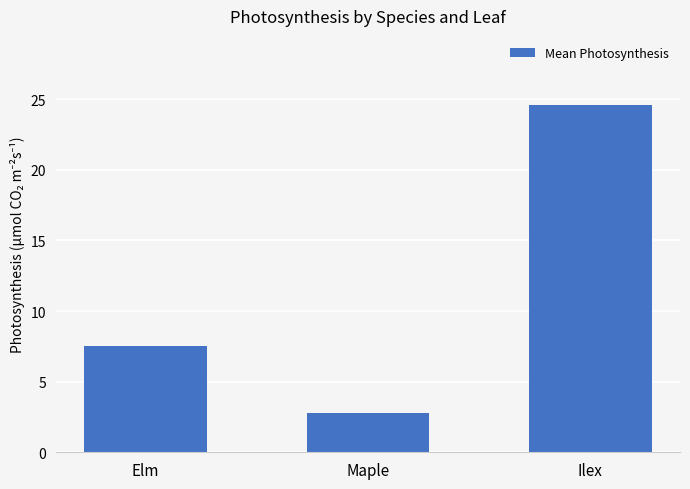

Reading left to right, what are all the values shown in this chart?

Elm=7.5	Maple=2.8	Ilex=24.6